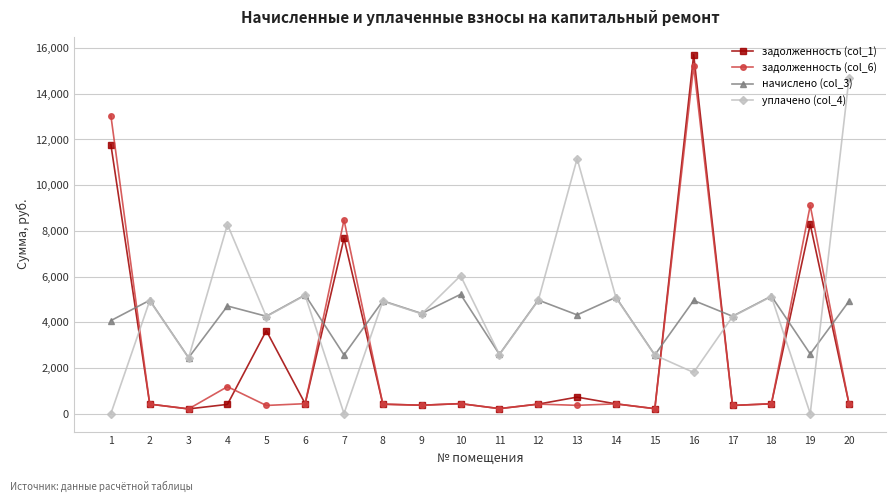

The начислено (col_3) series shows 4259.5 at 5. True or false?

True